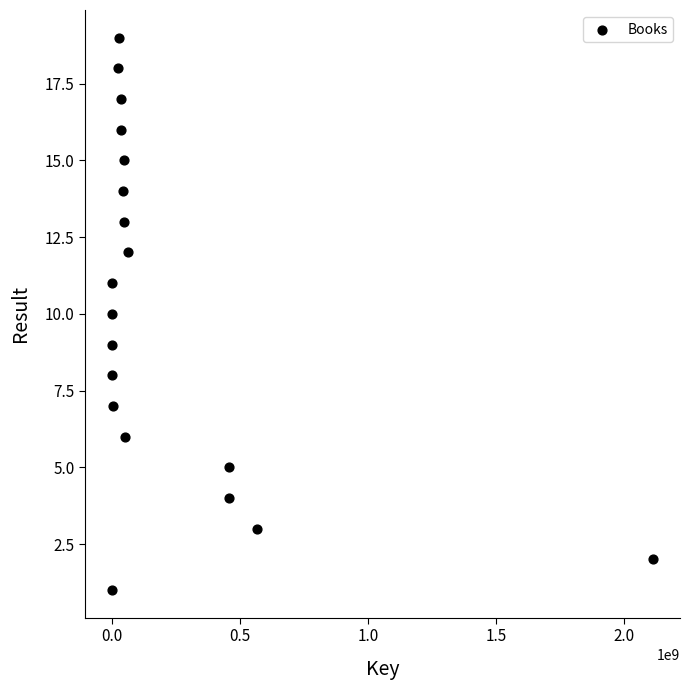

What is the range of X values (max minus min)?

2113114835